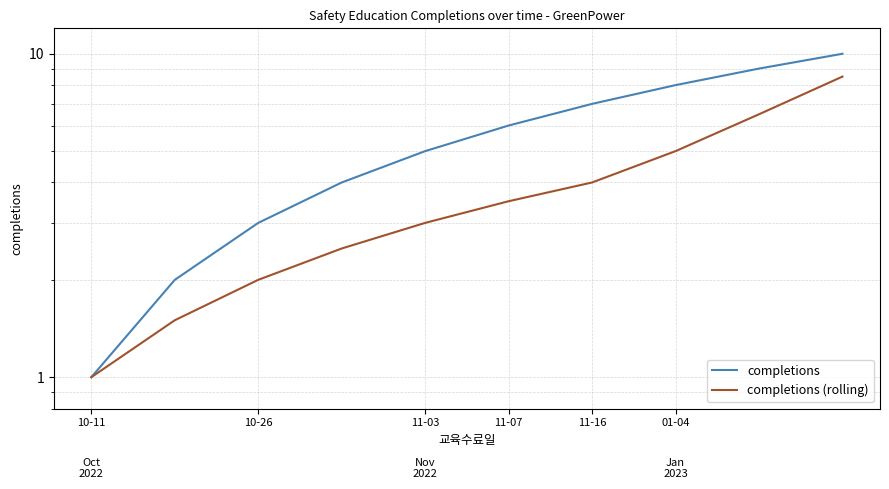

Which category has the lowest value across all series?

10-11